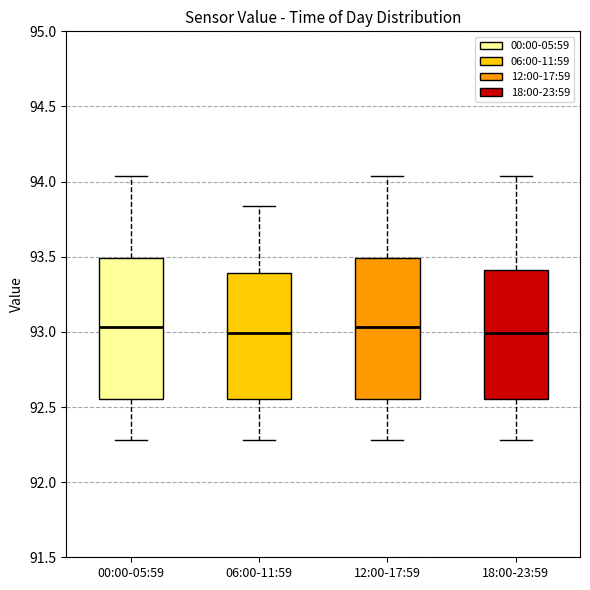

Where is the lower edge of the box for 12:00-17:59 on the y-axis? The values are not printed on the chart, so give them approximately, as read against the axis.

92.55